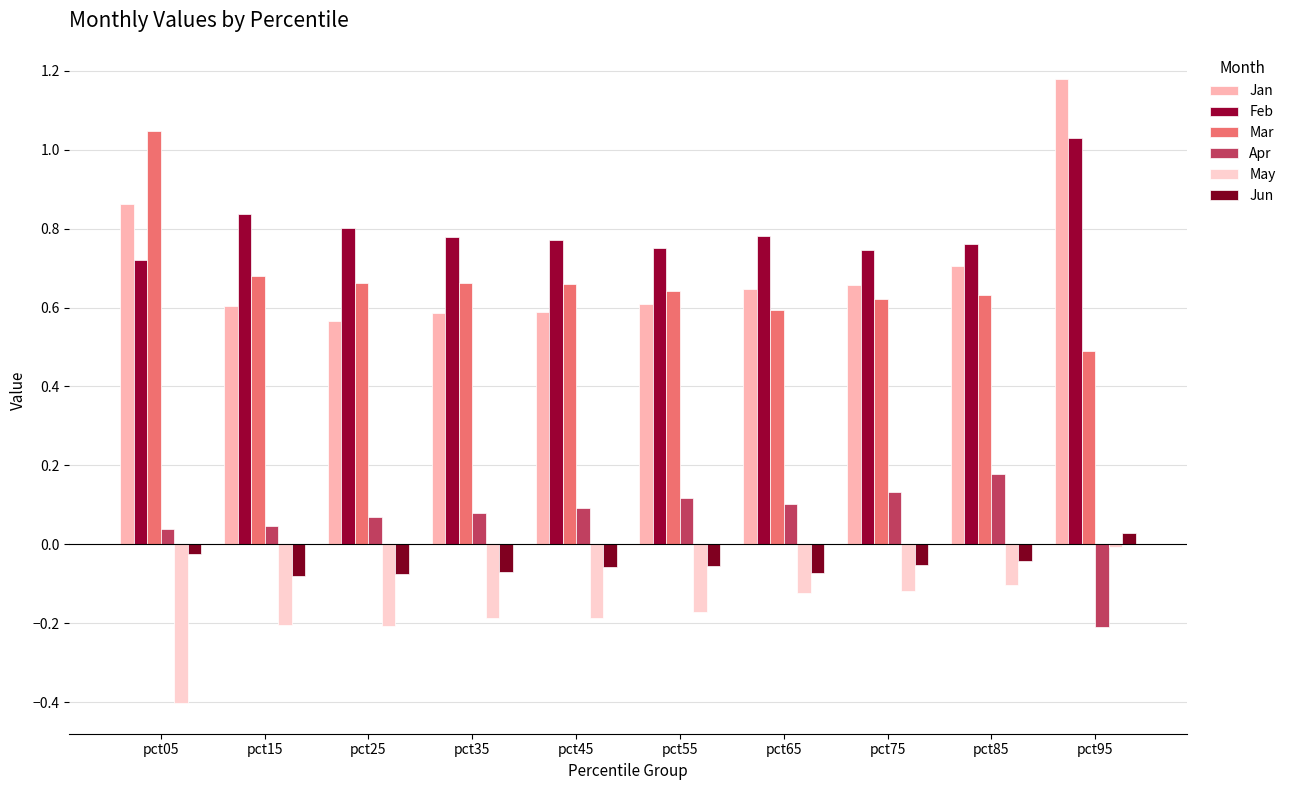

What are all the series names shown in the legend?

Jan, Feb, Mar, Apr, May, Jun